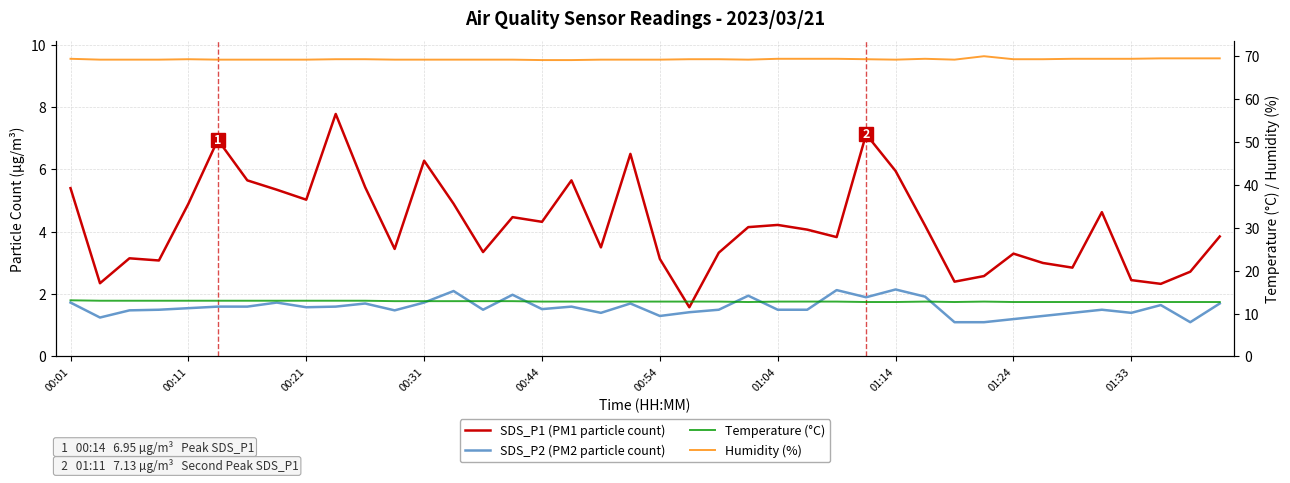

Does the chart display data point markers on the line(s)?

No